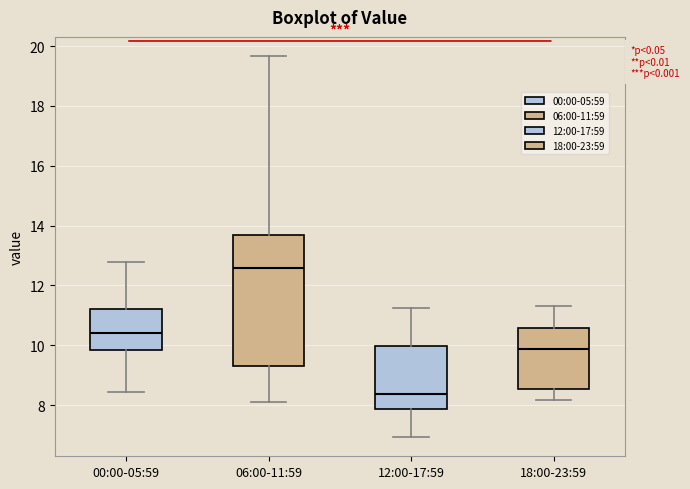

Reading left to right, read every box against the y-axis: the position of its median line, the range the box covers, and the ends of its whiskers. The values are not printed on the chart, so give them approximately, as read against the axis.

00:00-05:59: median 10.4, box 9.8 to 11.2, whiskers 8.4 to 12.8
06:00-11:59: median 12.6, box 9.2 to 13.8, whiskers 8.2 to 19.6
12:00-17:59: median 8.4, box 7.8 to 10.0, whiskers 7.0 to 11.2
18:00-23:59: median 9.8, box 8.6 to 10.6, whiskers 8.2 to 11.4